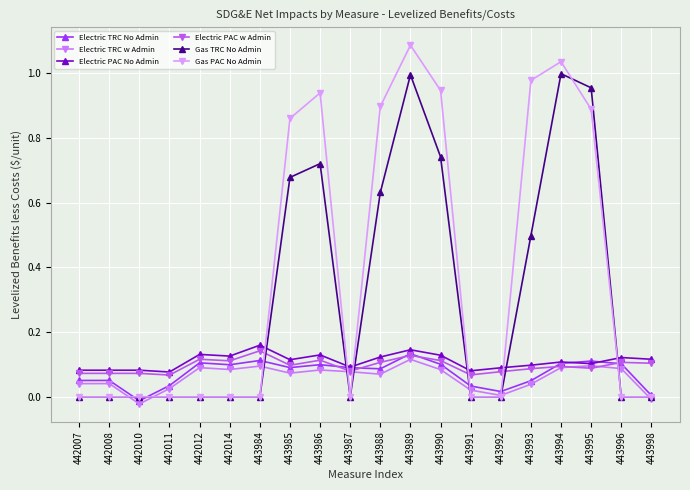

At which label is Electric PAC No Admin closest to 0?

442011